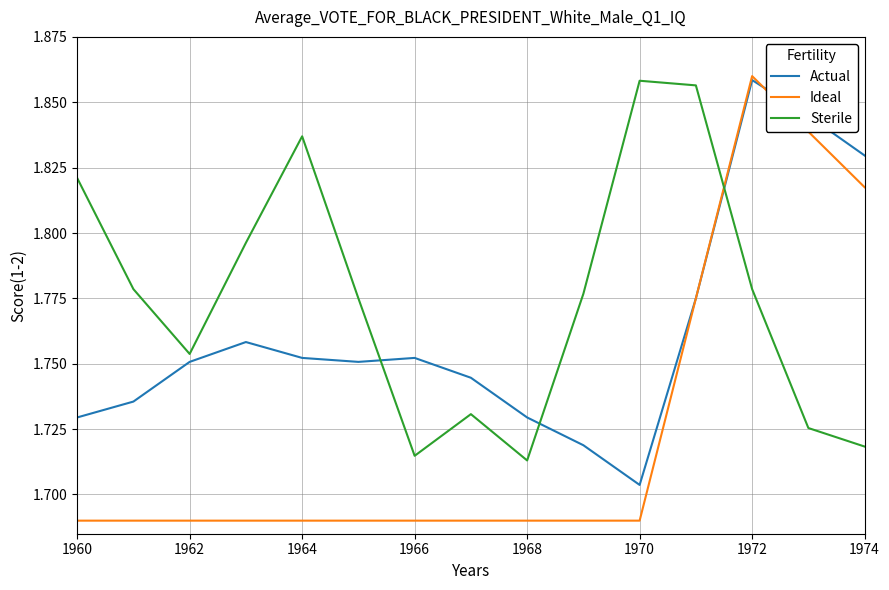

What are all the series names shown in the legend?

Actual, Ideal, Sterile